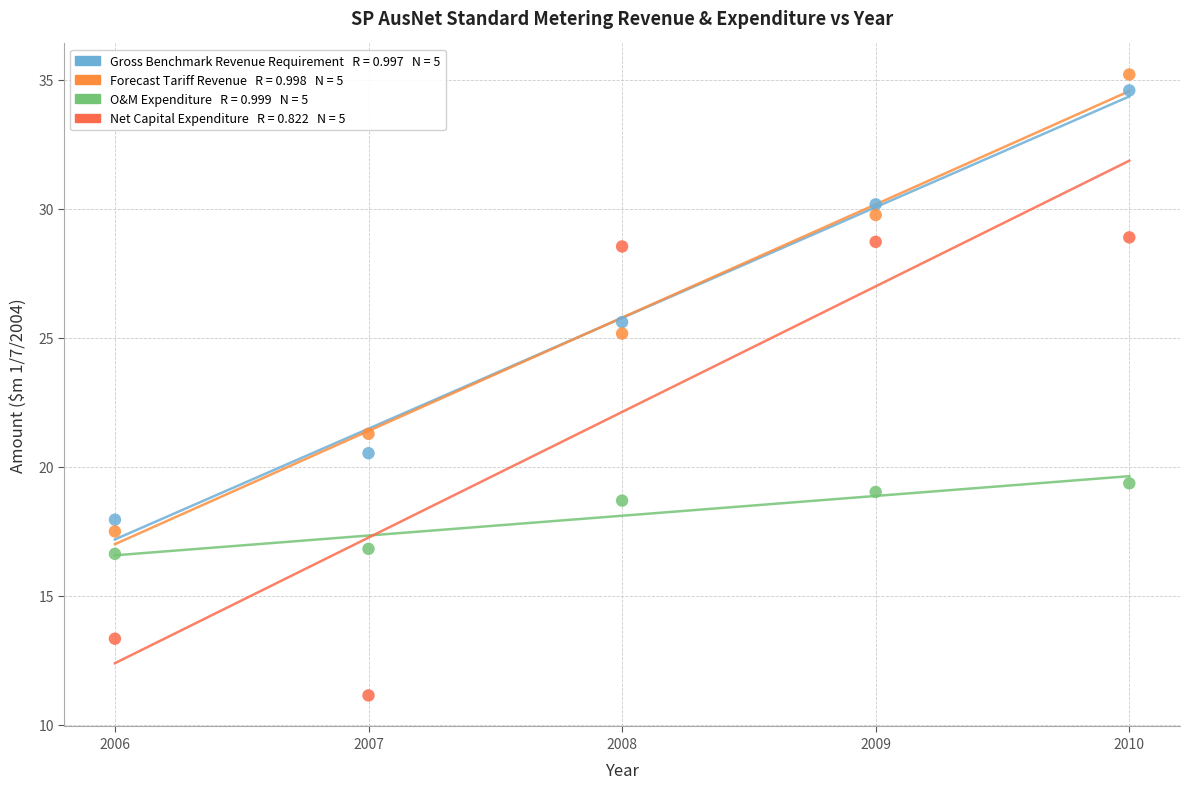

Across all series, what Y value is closest to 23?

21.3